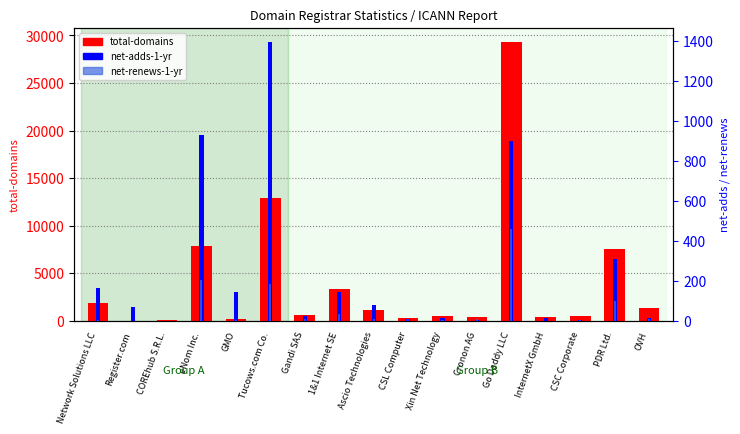

What is the spread (max minus min) of values at 1&1 Internet SE?

3276